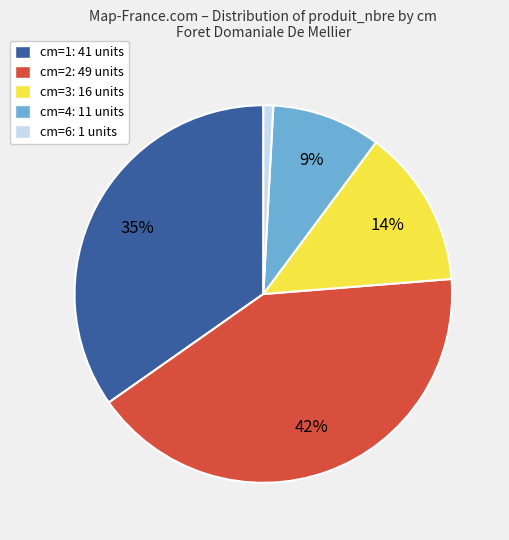

What is the smallest slice in the pie chart?

cm=6